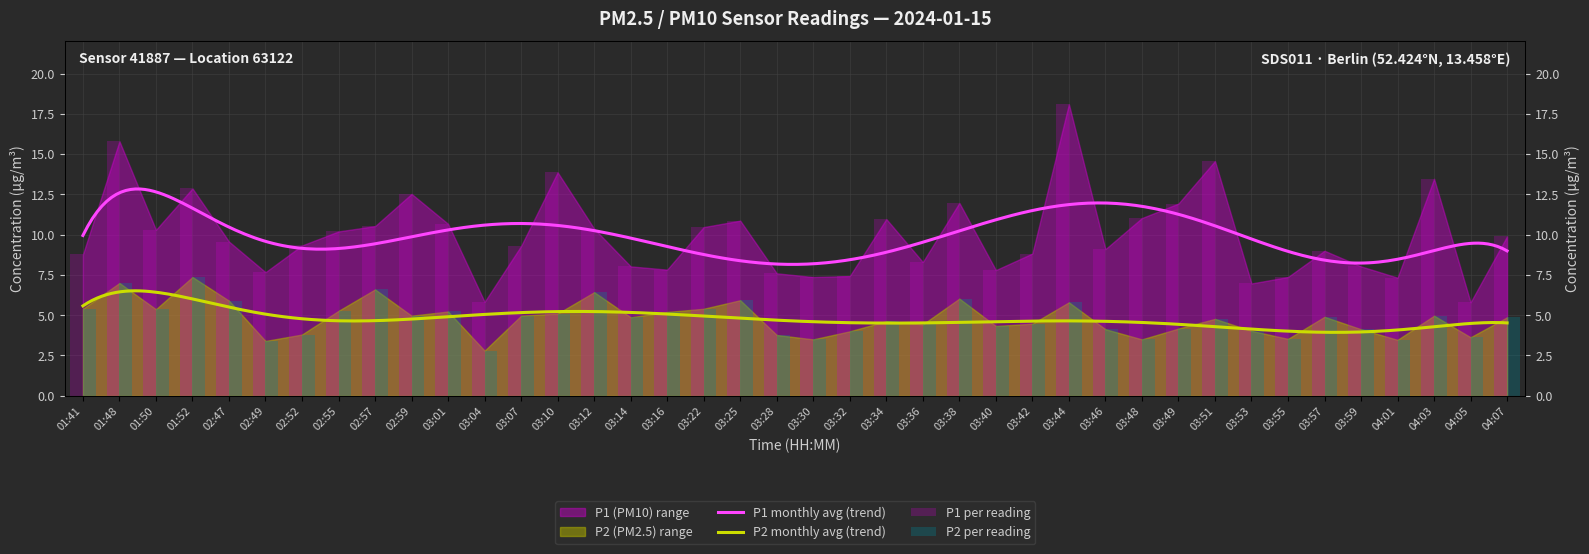

Rank the series by their average value, from highest to lowest.

P1, P2